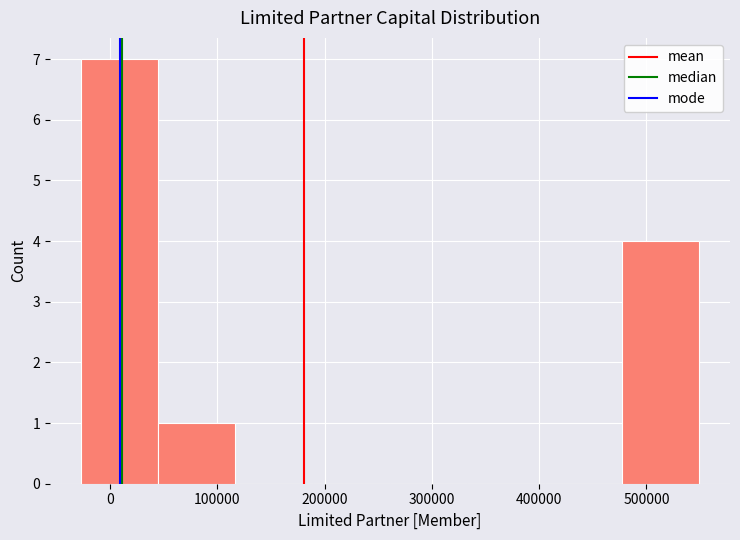

What is the height of the bar covering 40000 to 120000 on the x-axis? Neither the bar edges nor the heights are printed on the chart, so give them approximately, as read against the axes.

1